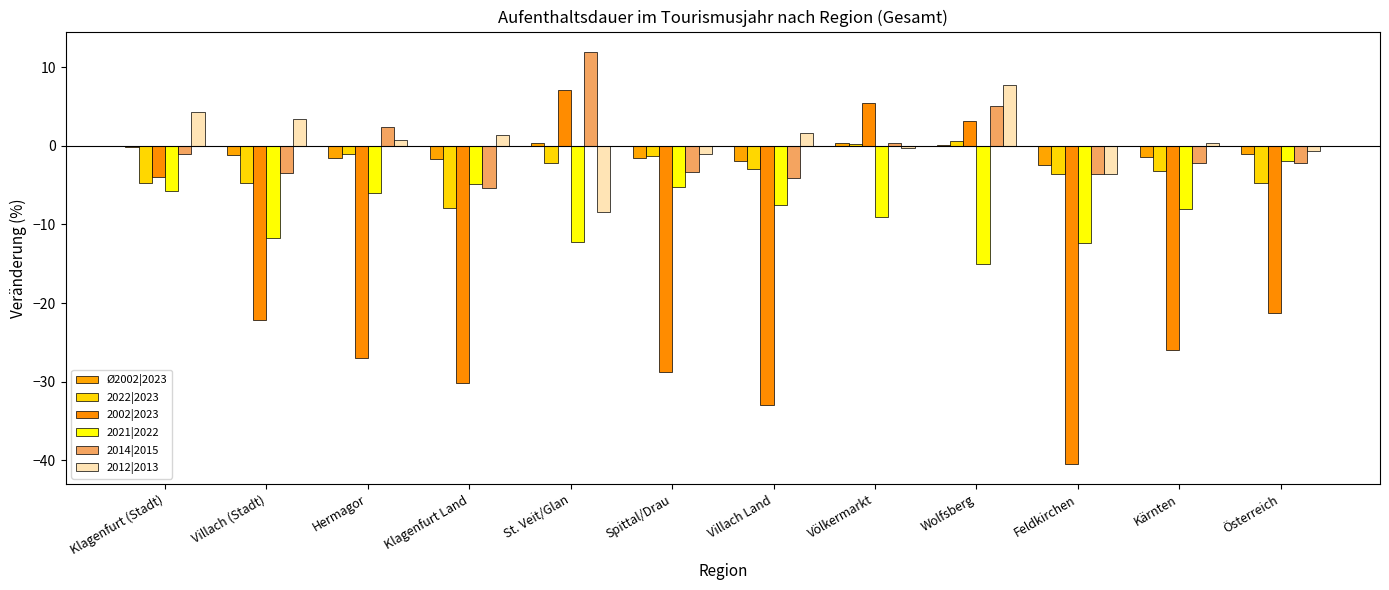

What is the label of the 1st bar from the right?

Österreich